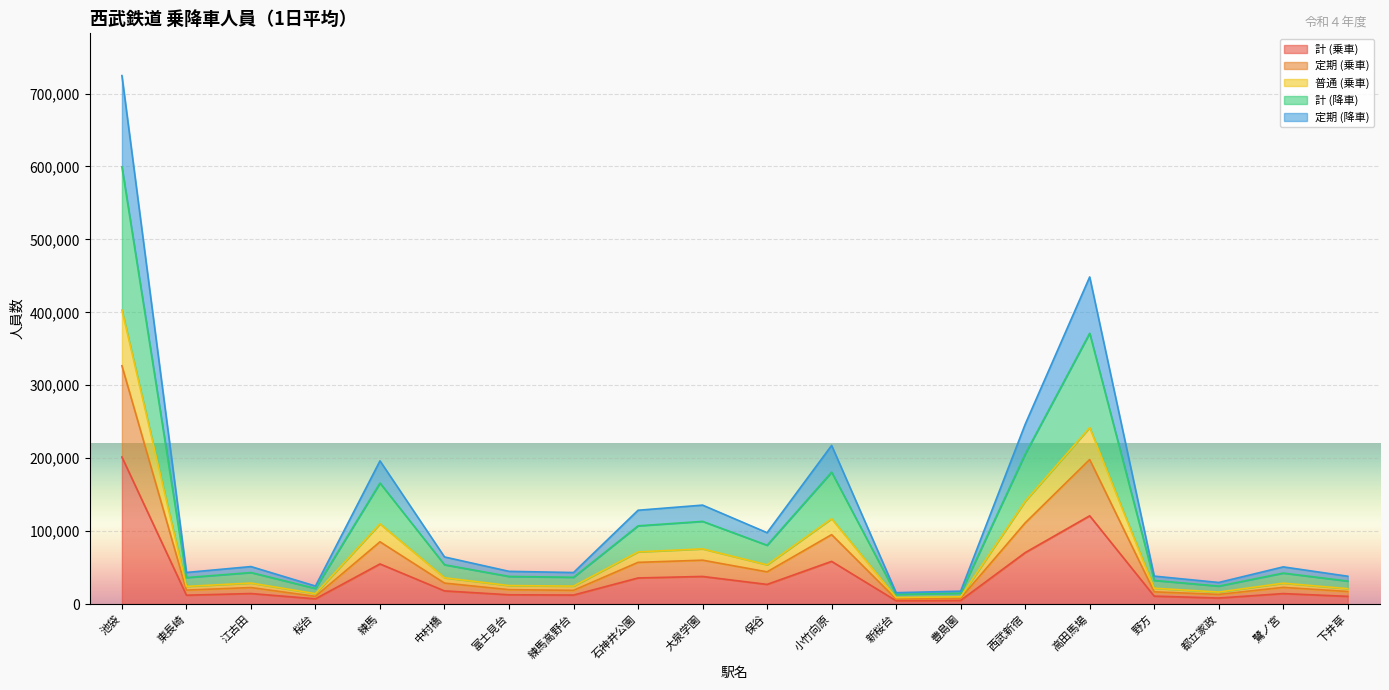

True or false: 計 (降車) and 計 (乗車) cross at least once.

False